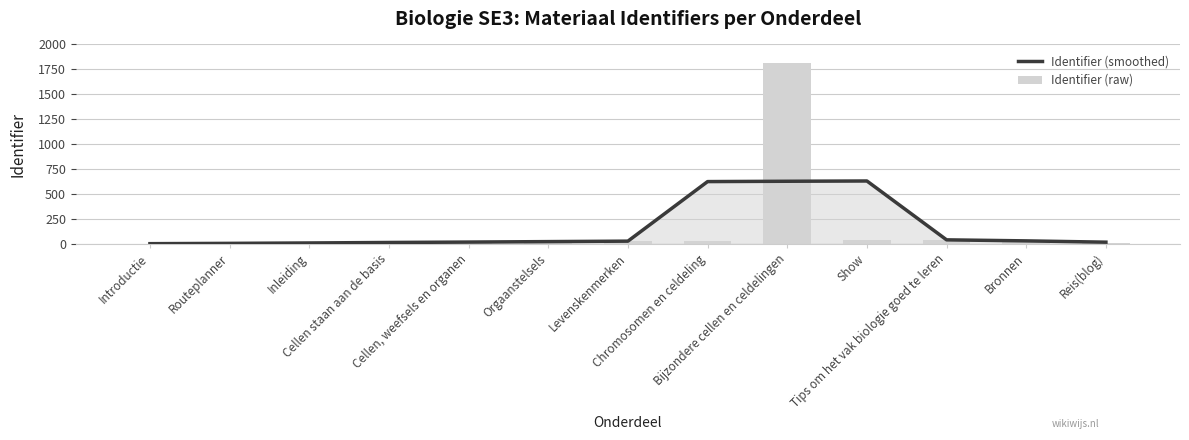

Between Orgaanstelsels and Reis(blog), which series saw the biggest shift?

Identifier (raw)